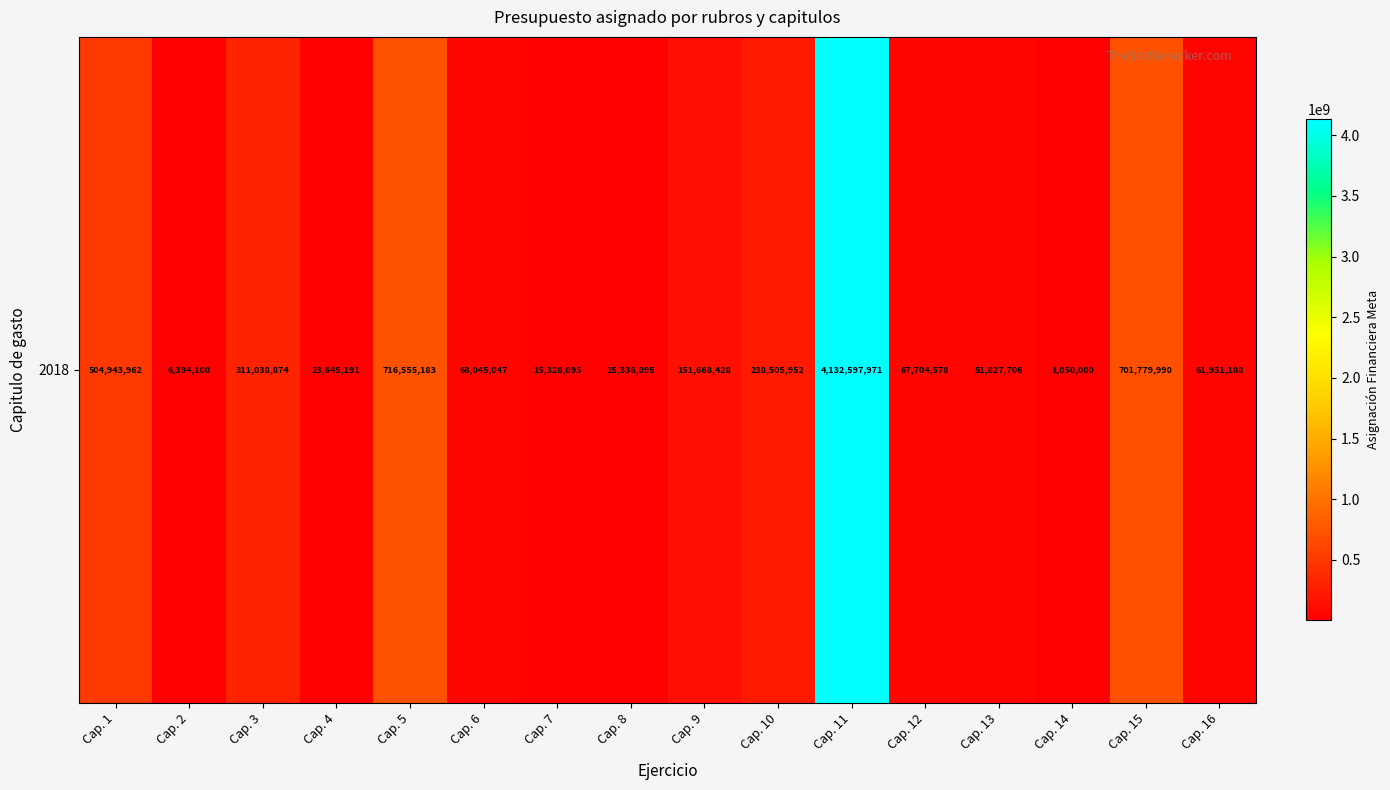

Rank the categories by value from highest to lowest.

Cap. 11, Cap. 5, Cap. 15, Cap. 1, Cap. 3, Cap. 10, Cap. 9, Cap. 6, Cap. 12, Cap. 16, Cap. 13, Cap. 4, Cap. 8, Cap. 7, Cap. 2, Cap. 14